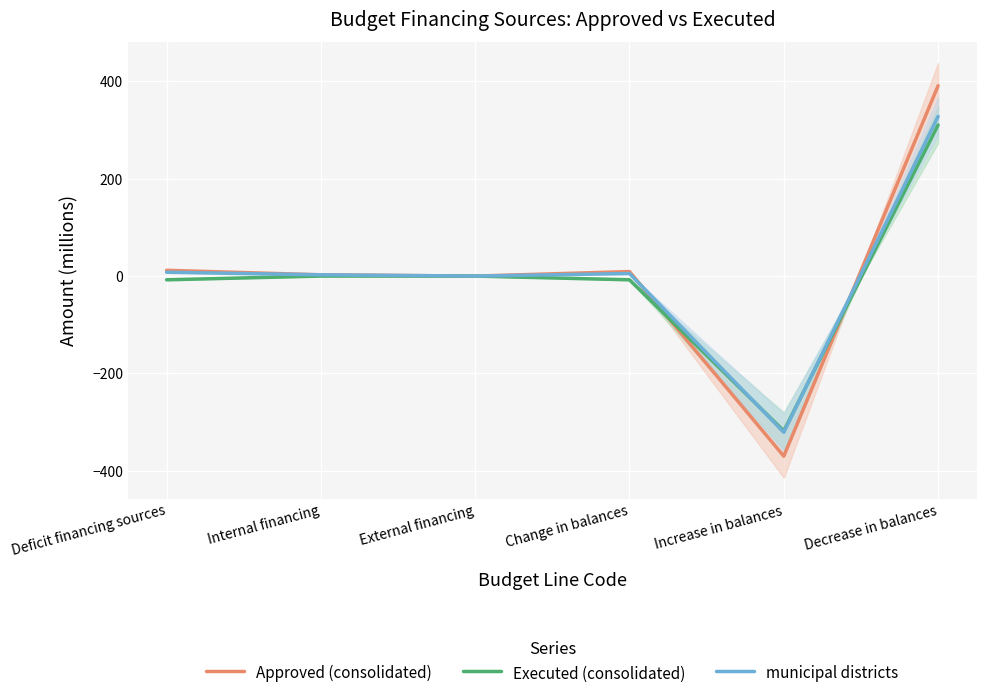

Is this an area chart (filled region under the line)?

No